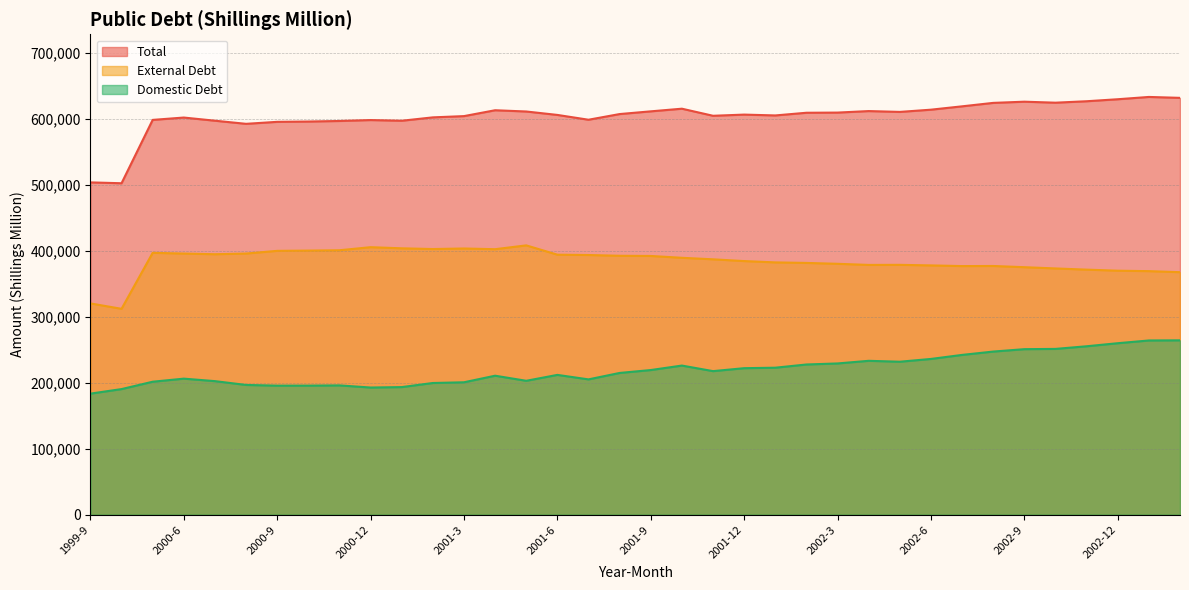

What is the approximate value of Total at 2002-2?

609078.5